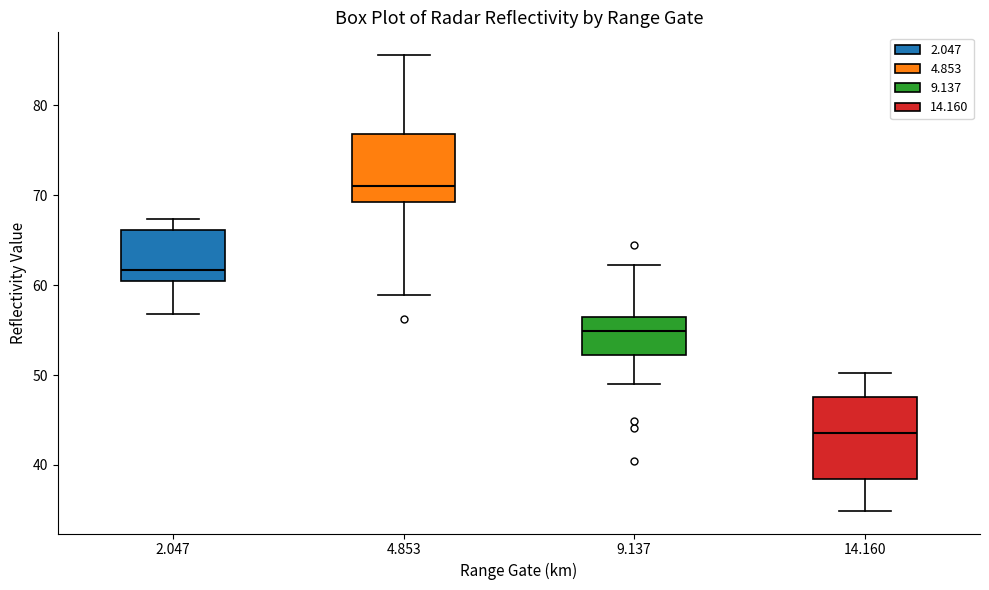

Reading left to right, read every box against the y-axis: the position of its median line, the range the box covers, and the ends of its whiskers. The values are not printed on the chart, so give them approximately, as read against the axis.

2.047: median 62, box 61 to 66, whiskers 57 to 67
4.853: median 71, box 69 to 77, whiskers 59 to 86
9.137: median 55, box 52 to 57, whiskers 49 to 62
14.160: median 44, box 38 to 48, whiskers 35 to 50